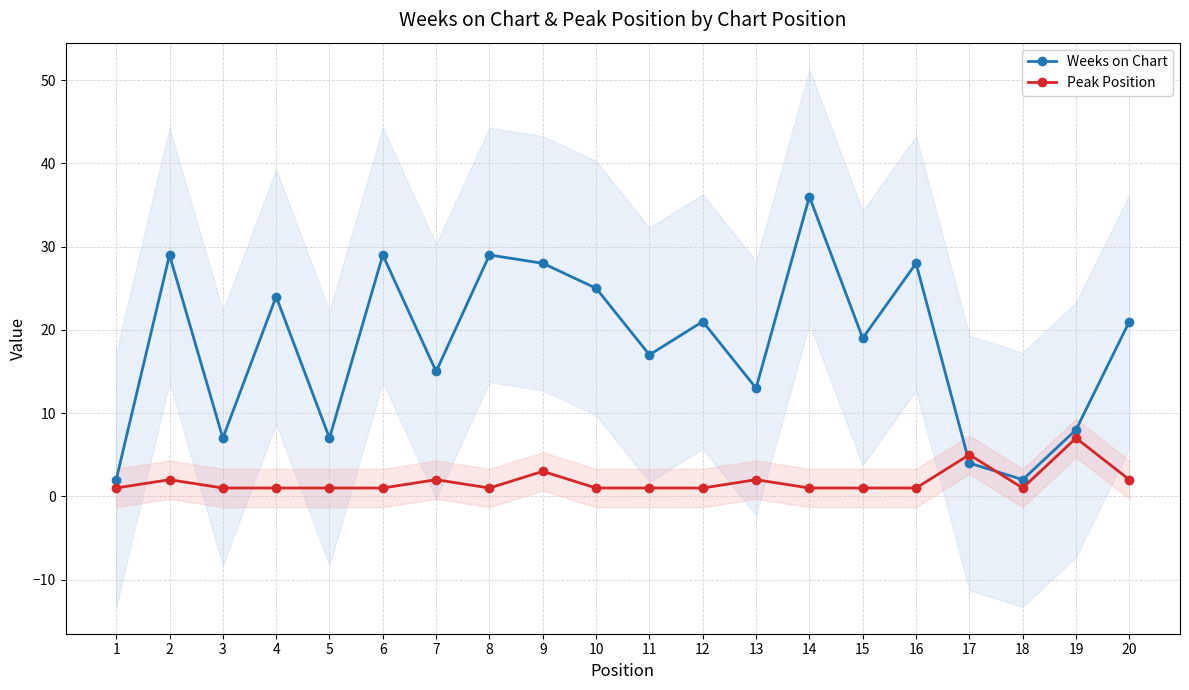

At which label is Weeks on Chart closest to 19?

15